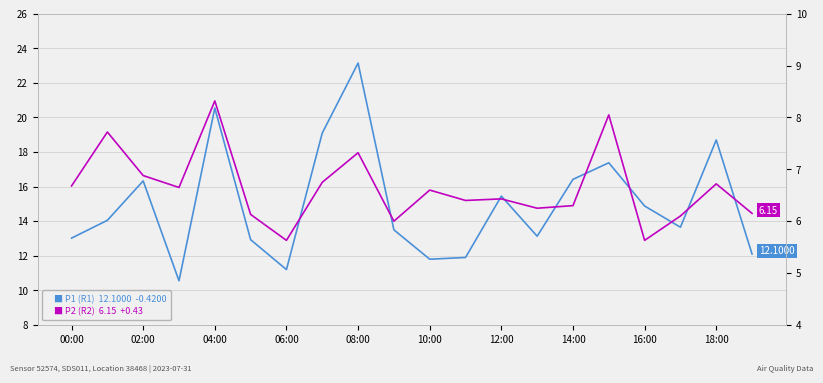

What is the maximum value for P2 (R2)  6.15  +0.43?

8.3